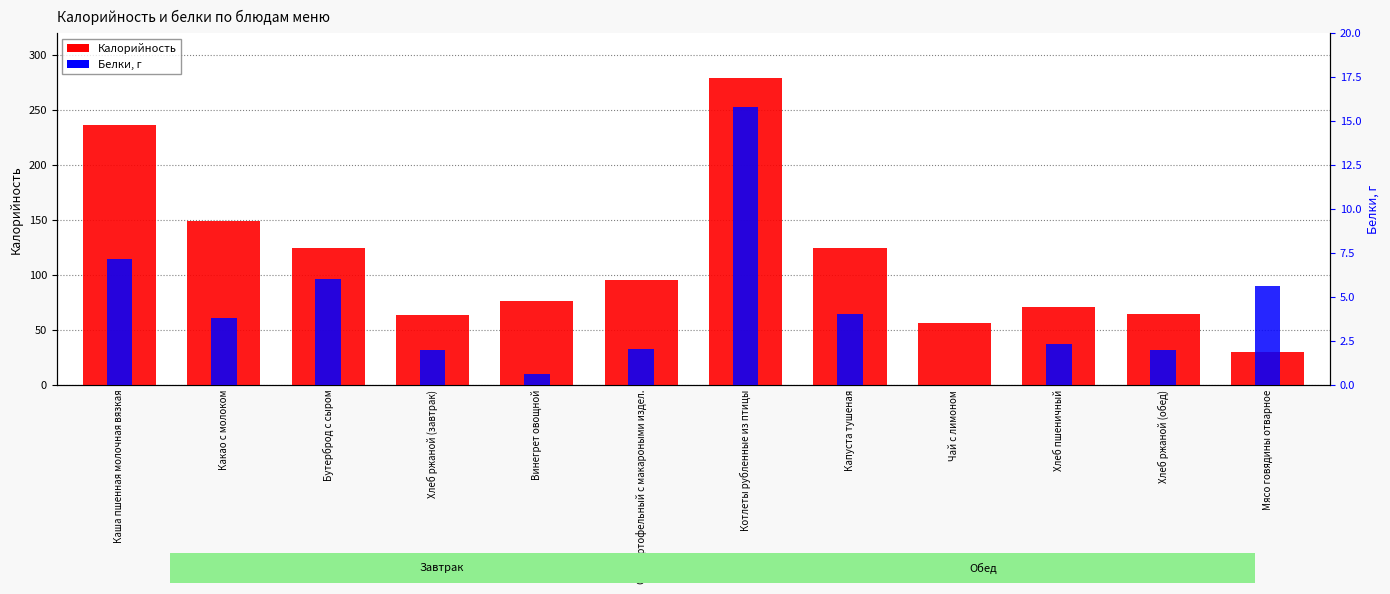

Which series has the largest total across all categories?

Калорийность